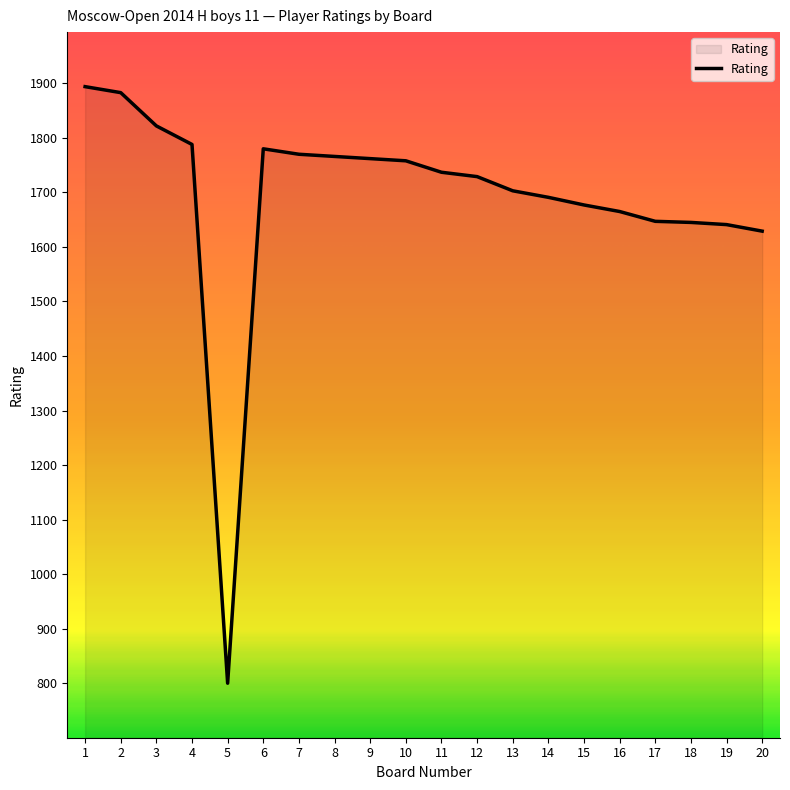

What is the difference between the maximum and minimum values?

1094